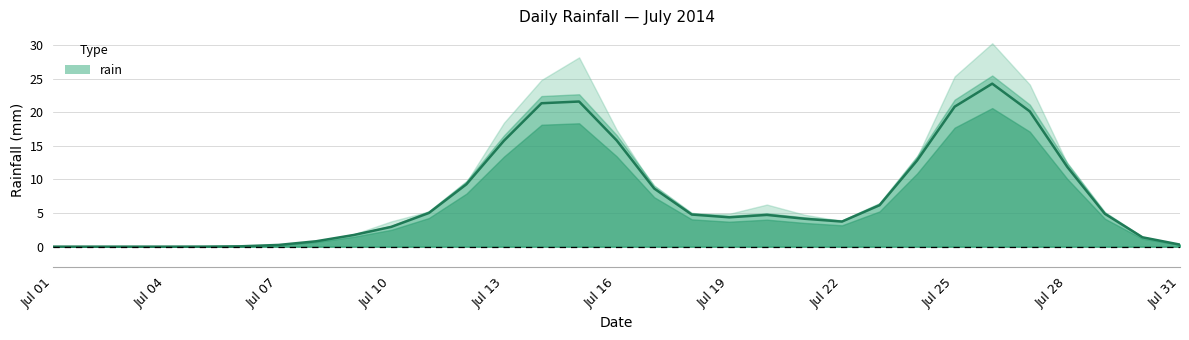

How many values are below 4?

13